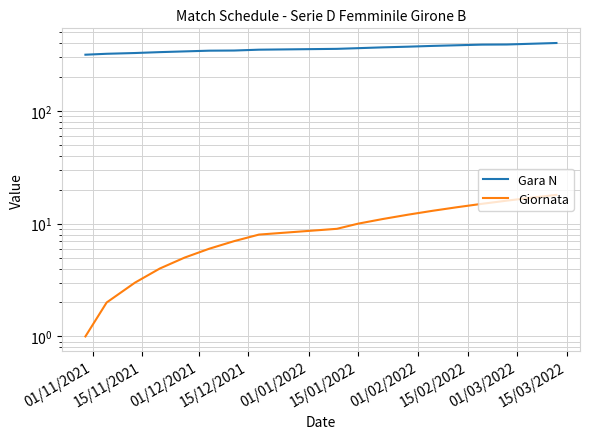

What is the label of the 10th point from the left?

15/01/2022